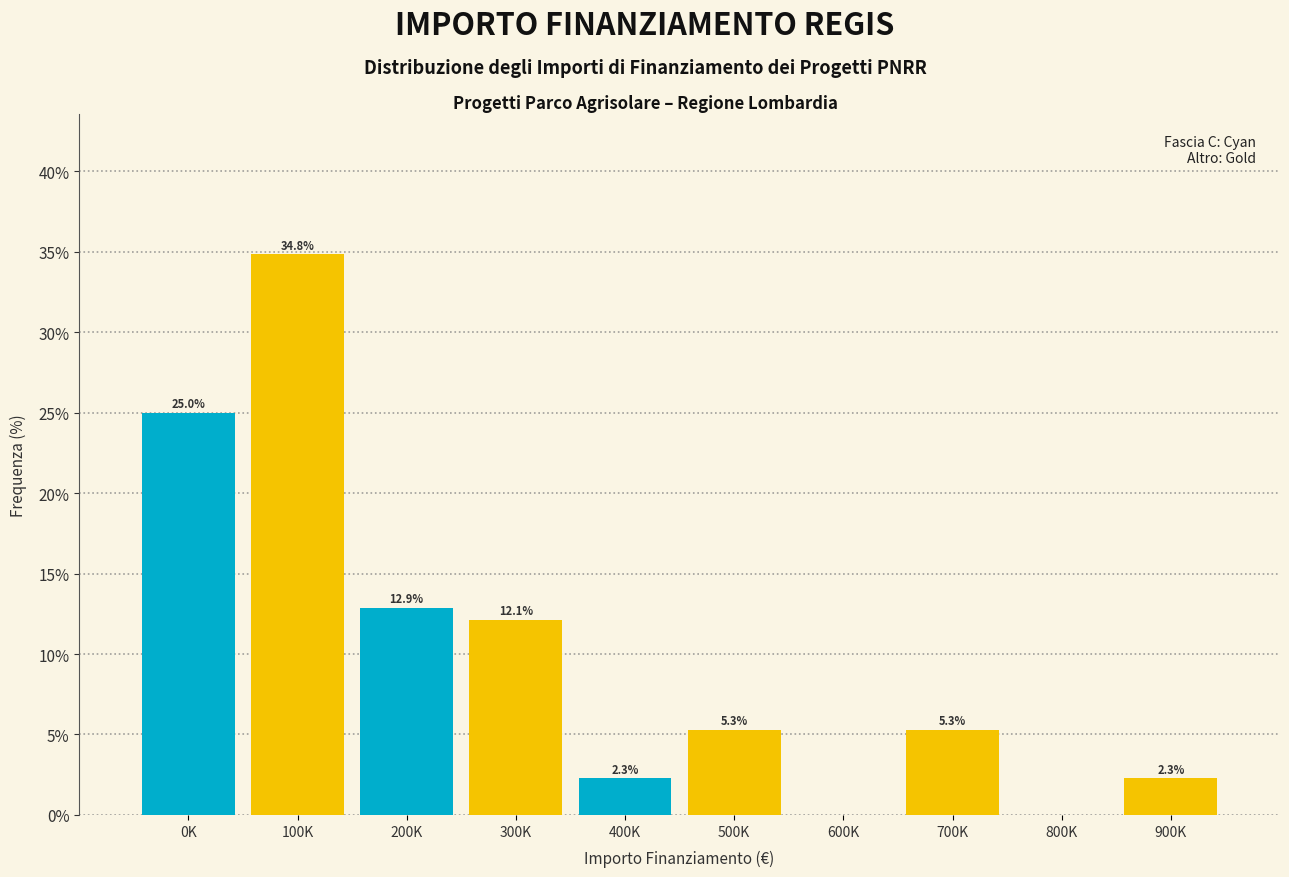

Reading left to right, transcribe all the data shown in this chart.

0K=25.0	100K=34.8	200K=12.9	300K=12.1	400K=2.3	500K=5.3	600K=0.0	700K=5.3	800K=0.0	900K=2.3